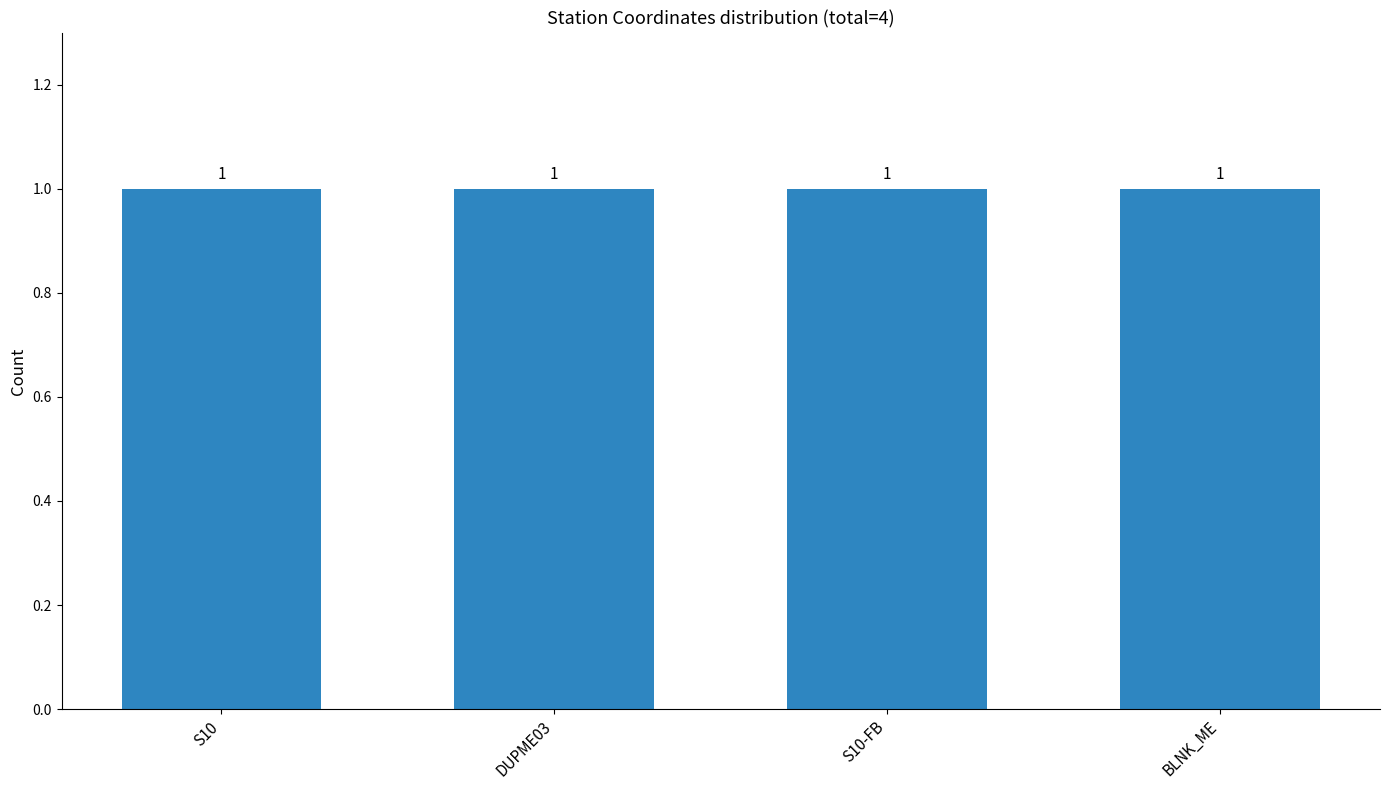

Which category has the lowest value across all series?

S10